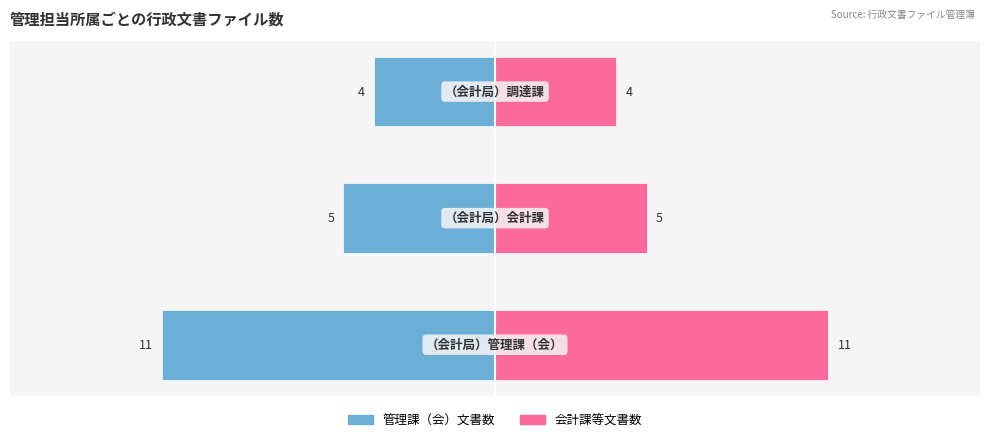

Between −20 and −15, which is larger?

−15